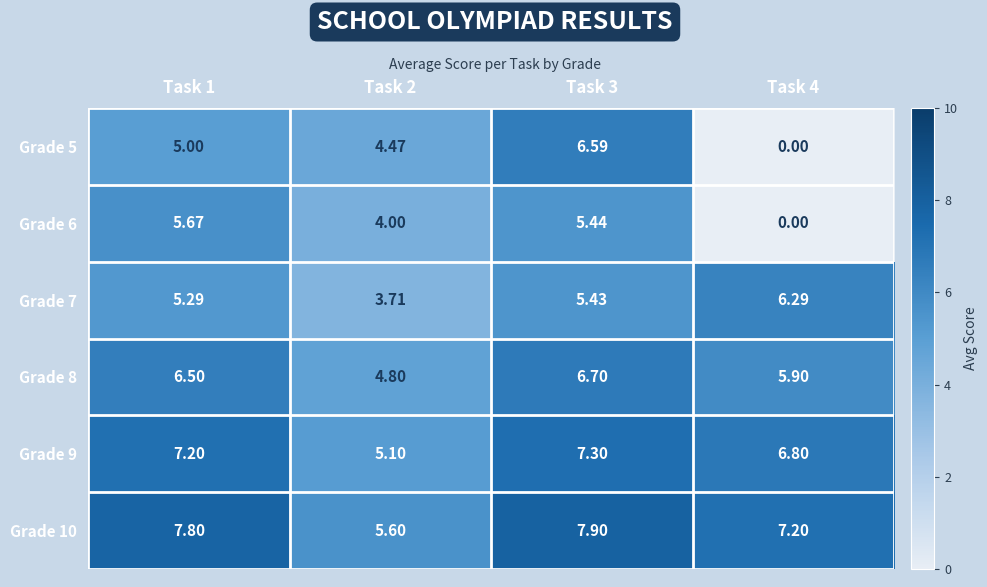

Is the value of Grade 5 at Task 2 greater than the value of Grade 10 at Task 3?

No